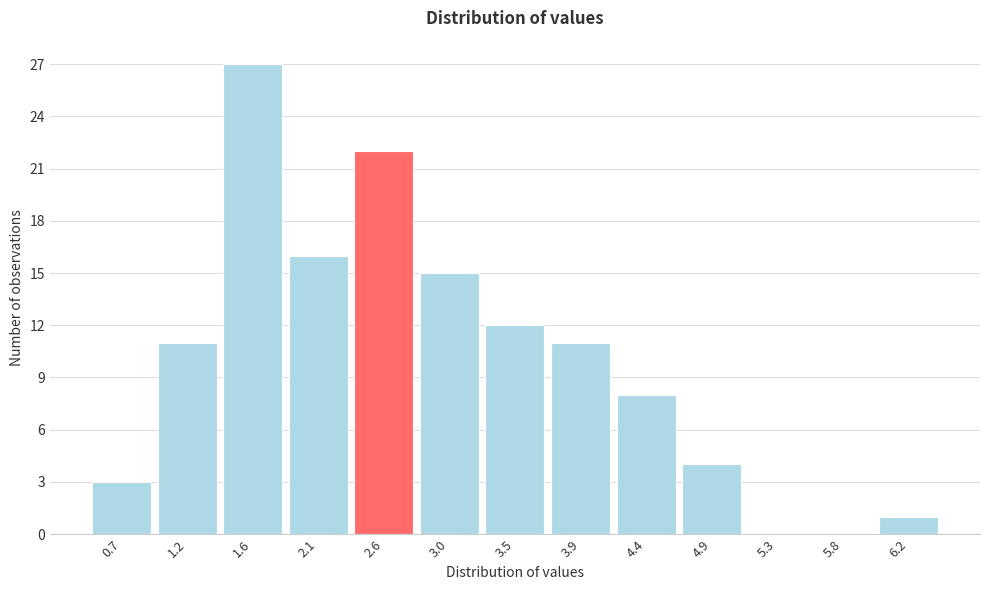

Reading left to right, transcribe this chart: for each bar, give the range it covers on the x-axis and its height. Neither the bar edges nor the heights are printed on the chart, so give them approximately, as read against the axes.

0.50 to 0.95: 3
0.95 to 1.40: 11
1.40 to 1.90: 27
1.90 to 2.35: 16
2.35 to 2.80: 22
2.80 to 3.25: 15
3.25 to 3.70: 12
3.70 to 4.15: 11
4.15 to 4.65: 8
4.65 to 5.10: 4
5.10 to 5.55: 0
5.55 to 6.00: 0
6.00 to 6.45: 1